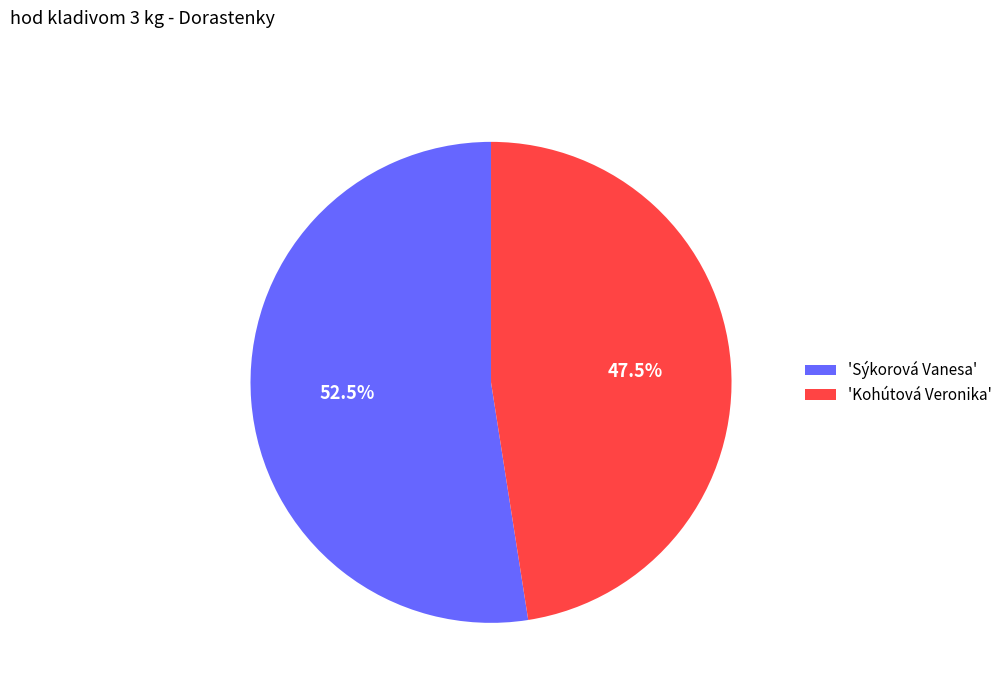

Do 'Sýkorová Vanesa' and 'Kohútová Veronika' together represent more than half of the pie?

Yes